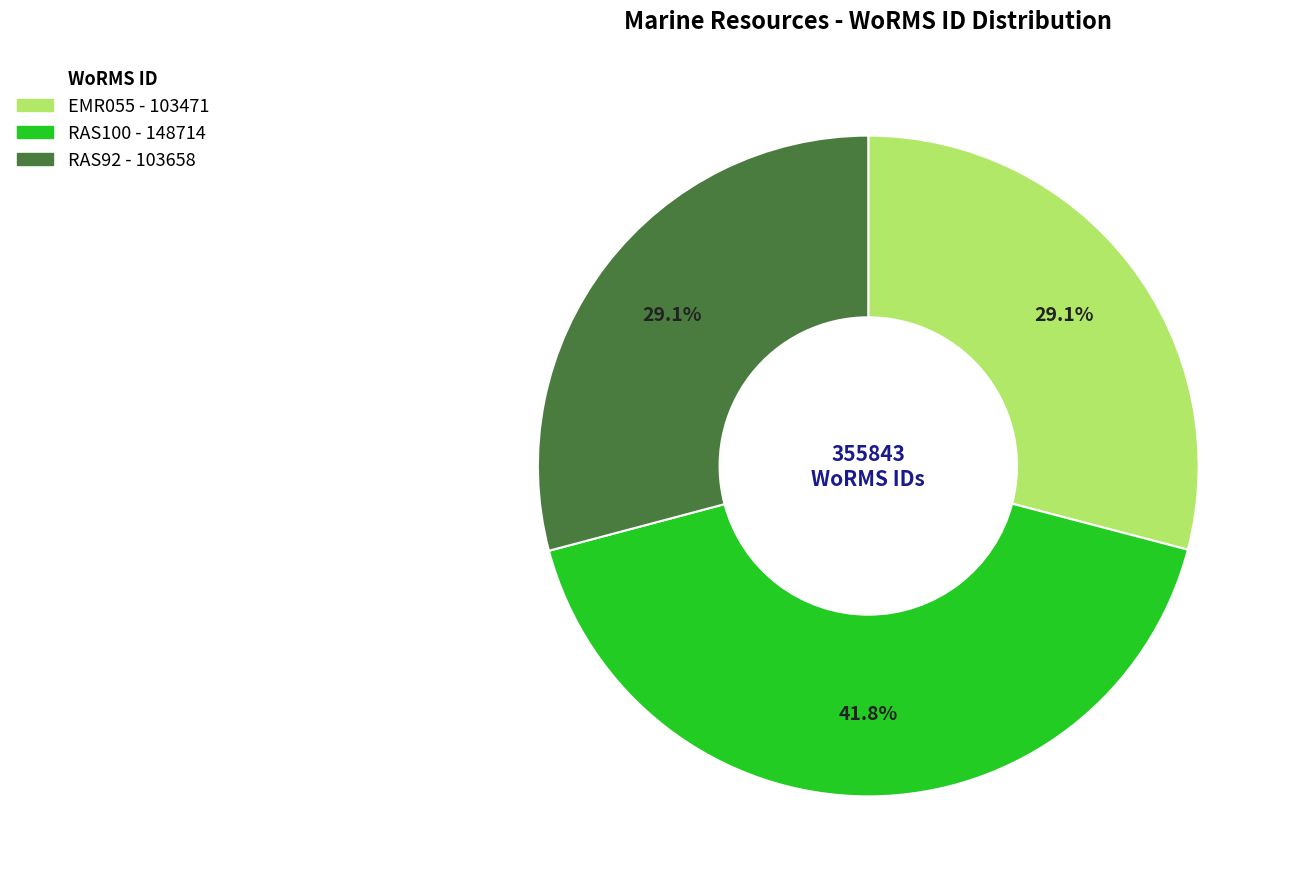

To the nearest percent, what is the average slice percentage?

33%